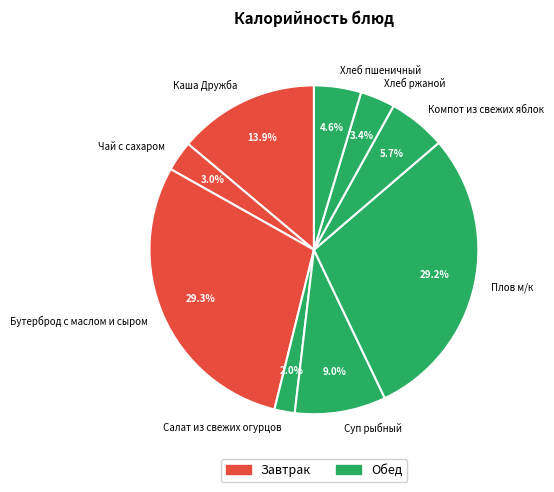

What is the smallest slice in the pie chart?

Салат из свежих огурцов